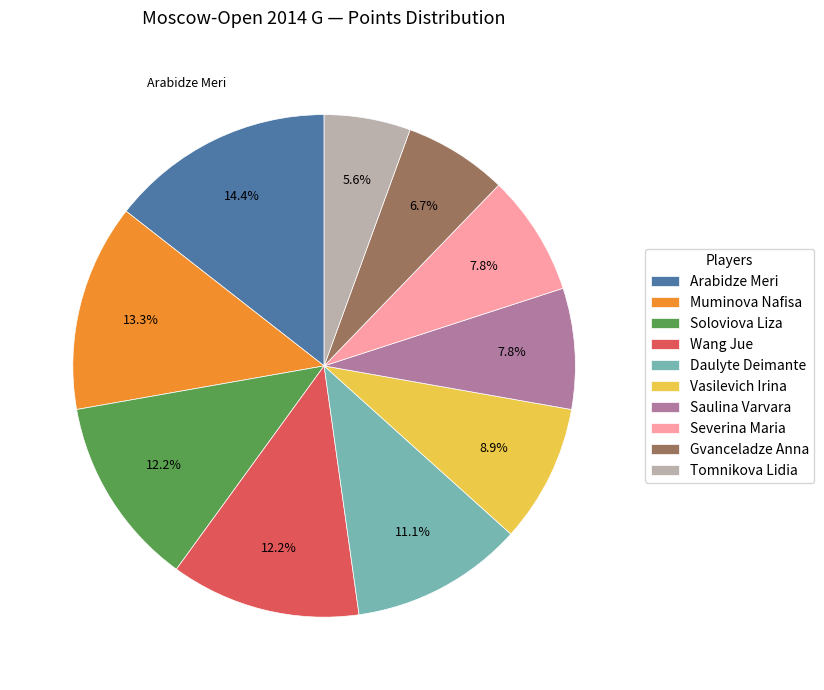

How many slices are in this pie chart?

10